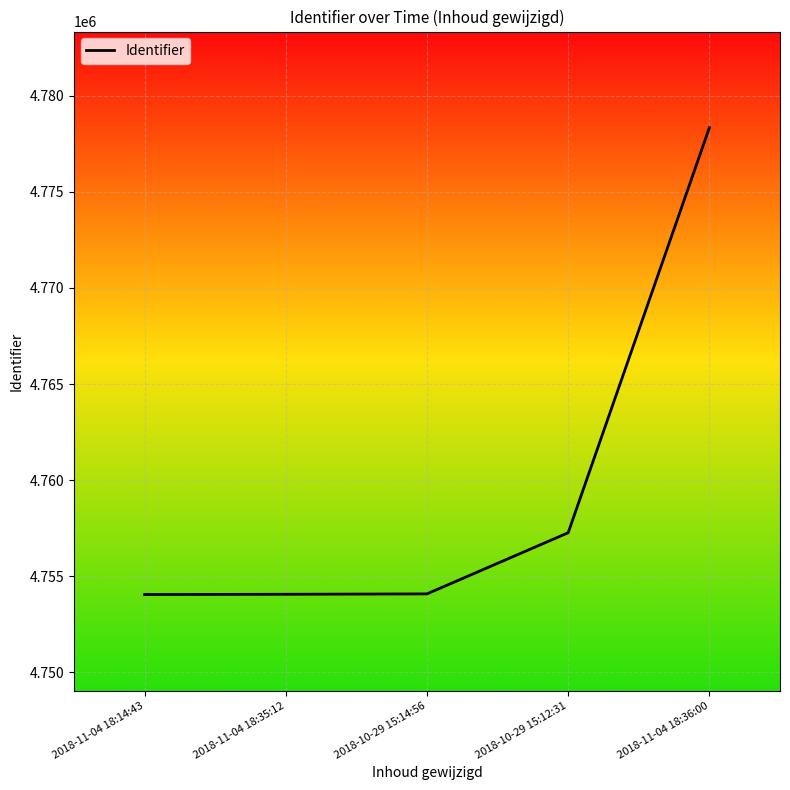

Where is the data nearest to the value 4766194?

2018-10-29 15:12:31